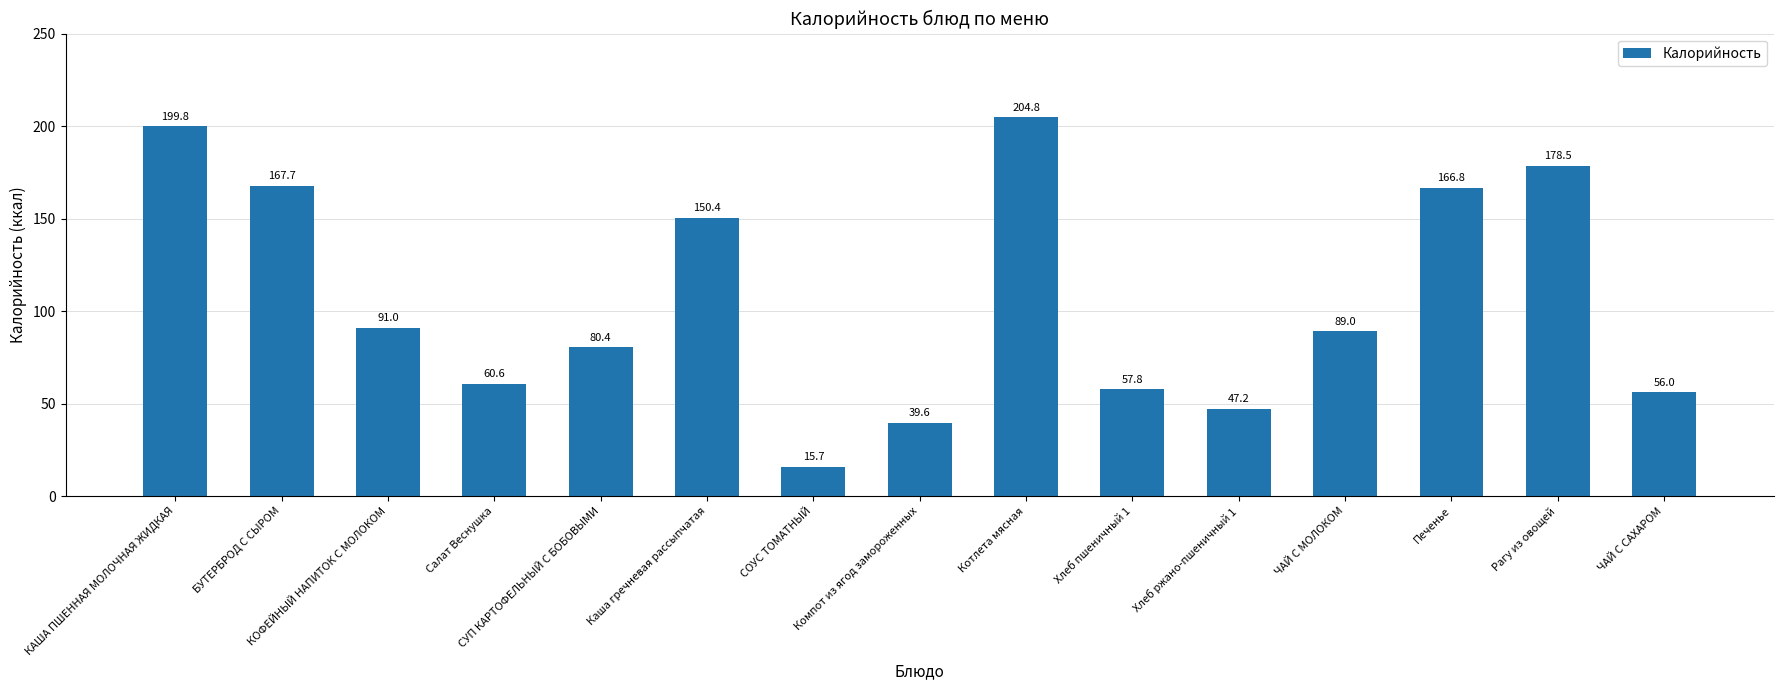

What is the label of the 9th bar from the right?

СОУС ТОМАТНЫЙ